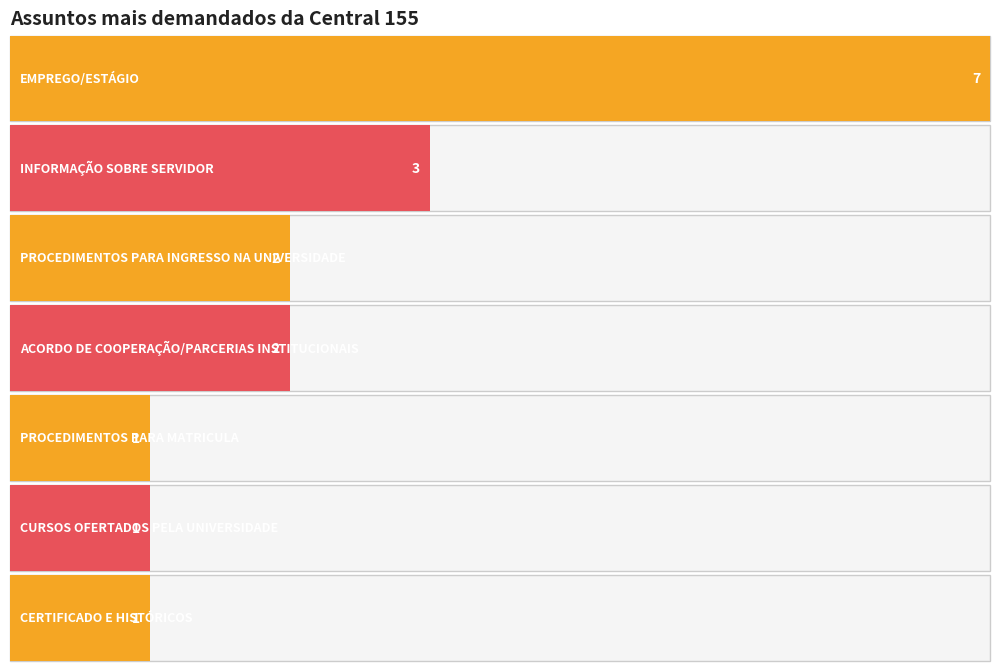

Count the values in the range 1 to 3.

6